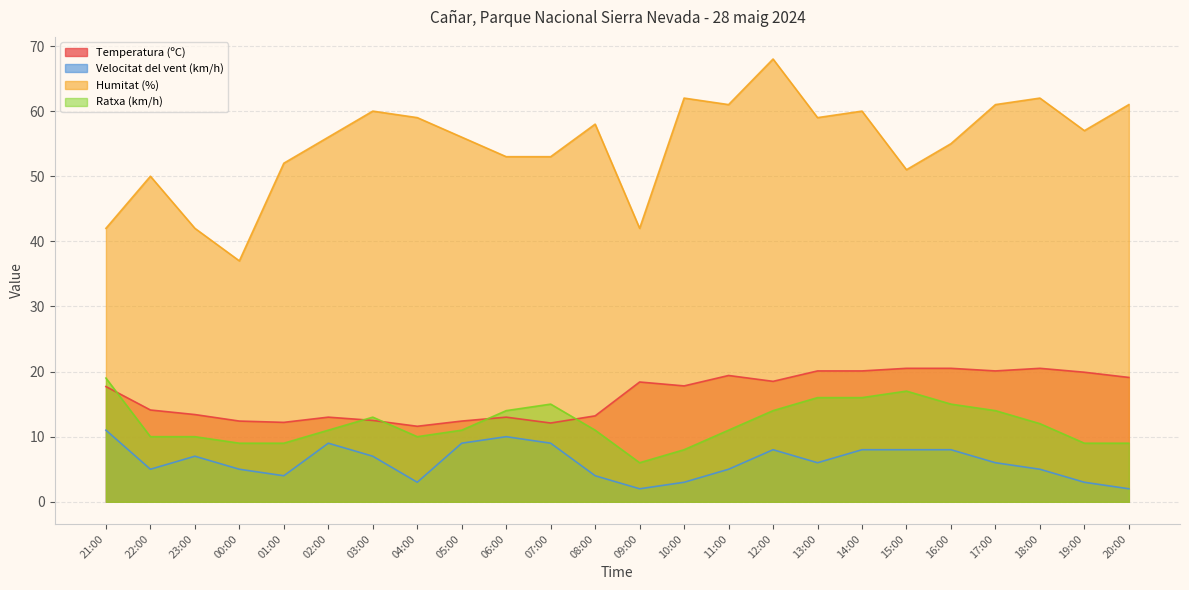

Which label corresponds to the smallest value in the chart?

09:00